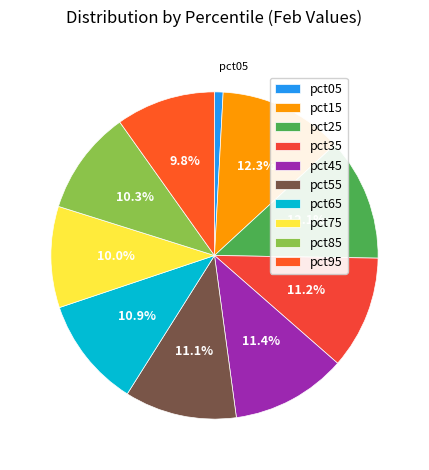

True or false: pct35 accounts for 1% of the total.

False